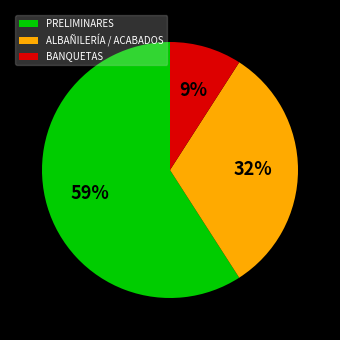

Which slice is the largest?

PRELIMINARES